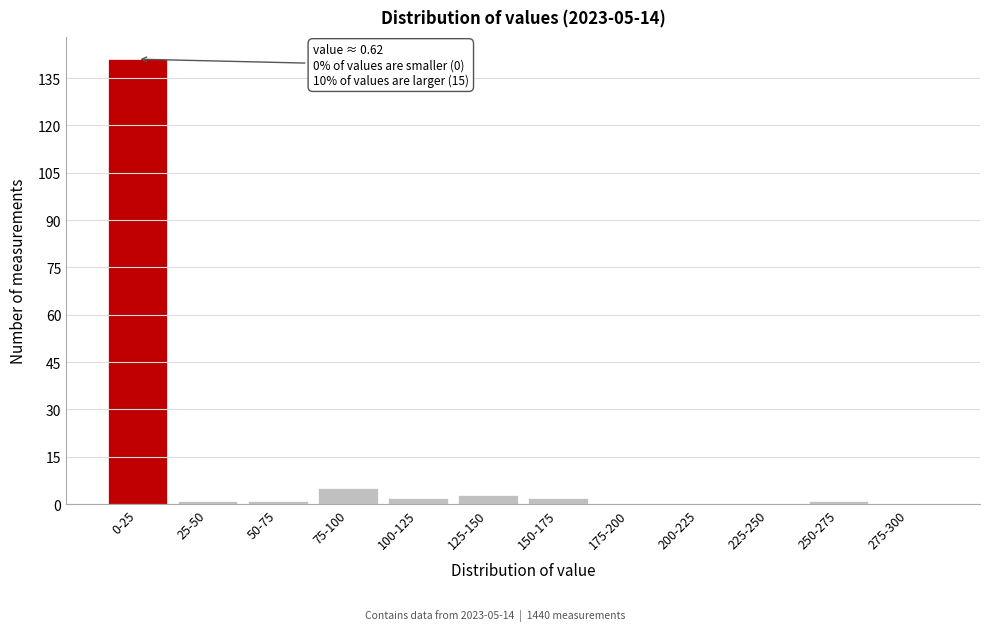

Reading right to left, extract all data points from this chart.

275-300=0	250-275=1	225-250=0	200-225=0	175-200=0	150-175=2	125-150=3	100-125=2	75-100=5	50-75=1	25-50=1	0-25=141